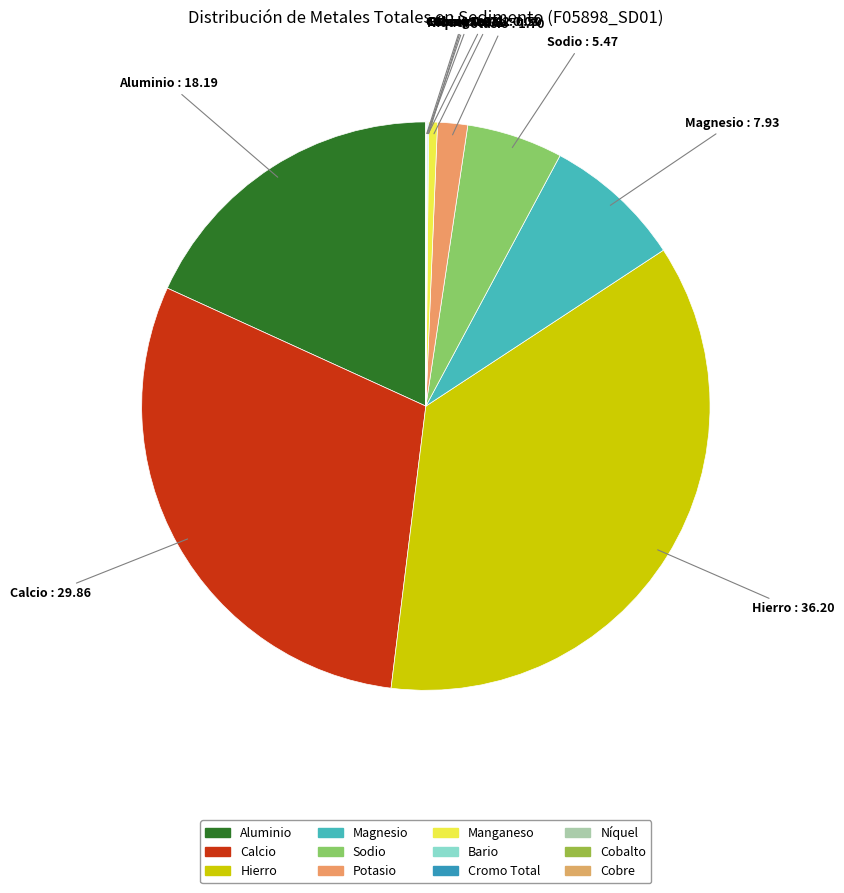

Combined, what portion of the pie is Magnesio and Potasio?

9.6%